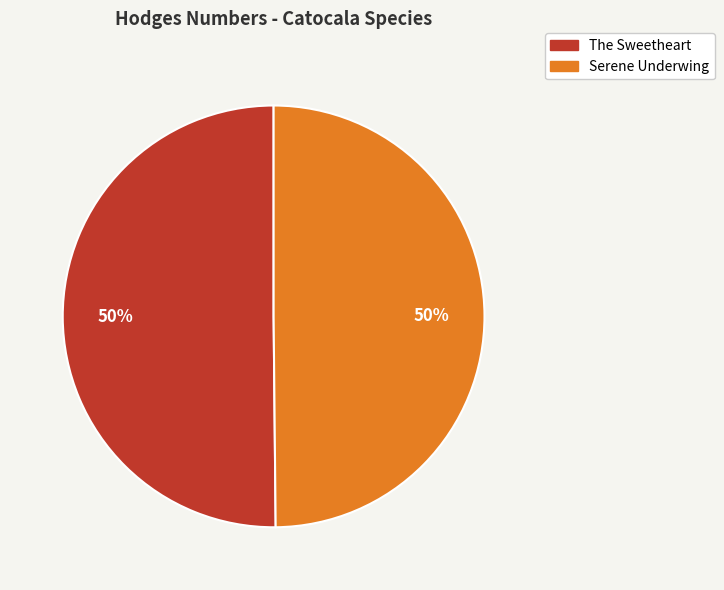

What percentage is the The Sweetheart slice, to the nearest percent?

50%